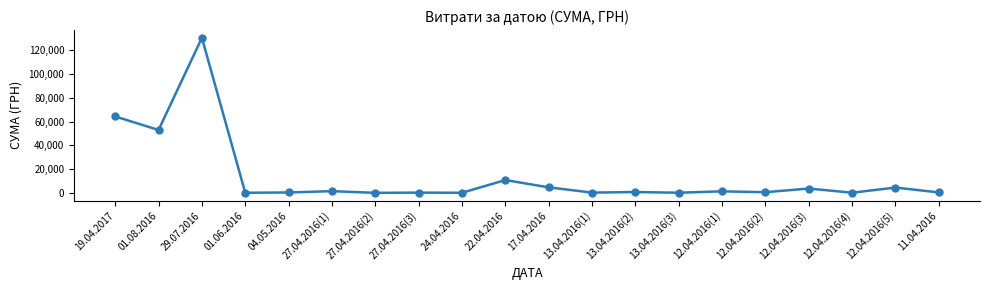

What is the label of the 8th point from the left?

27.04.2016(3)